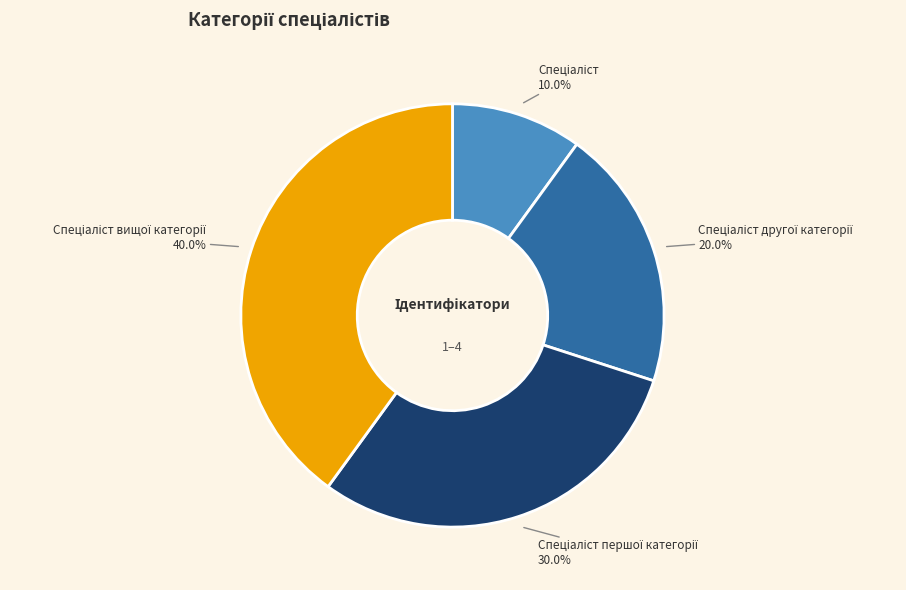

Count the number of slices in the pie.

4